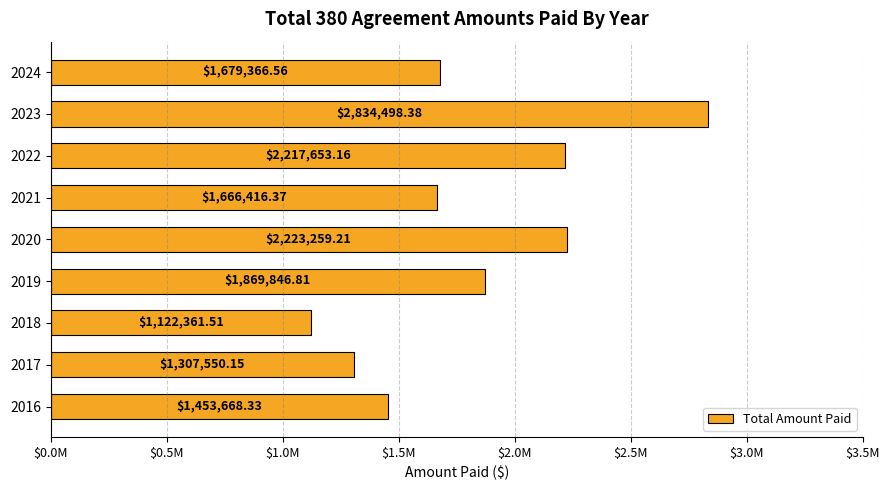

Does the chart contain any negative values?

No